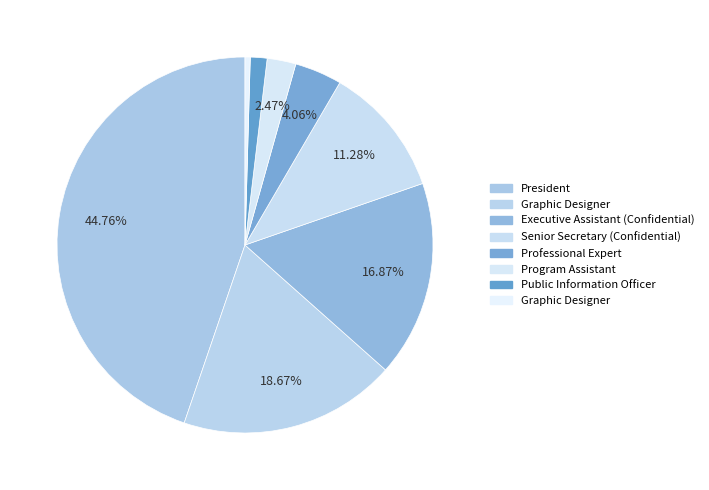

How many segments does this pie chart have?

8